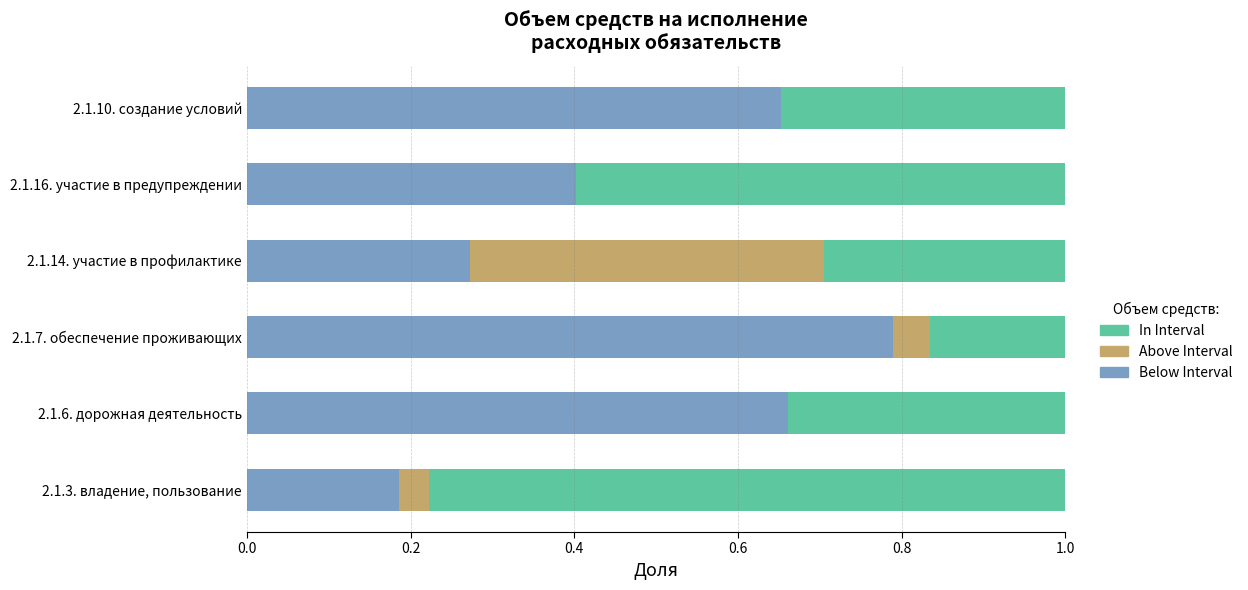

What is the total value across all series at 2.1.7. обеспечение проживающих?

1.0